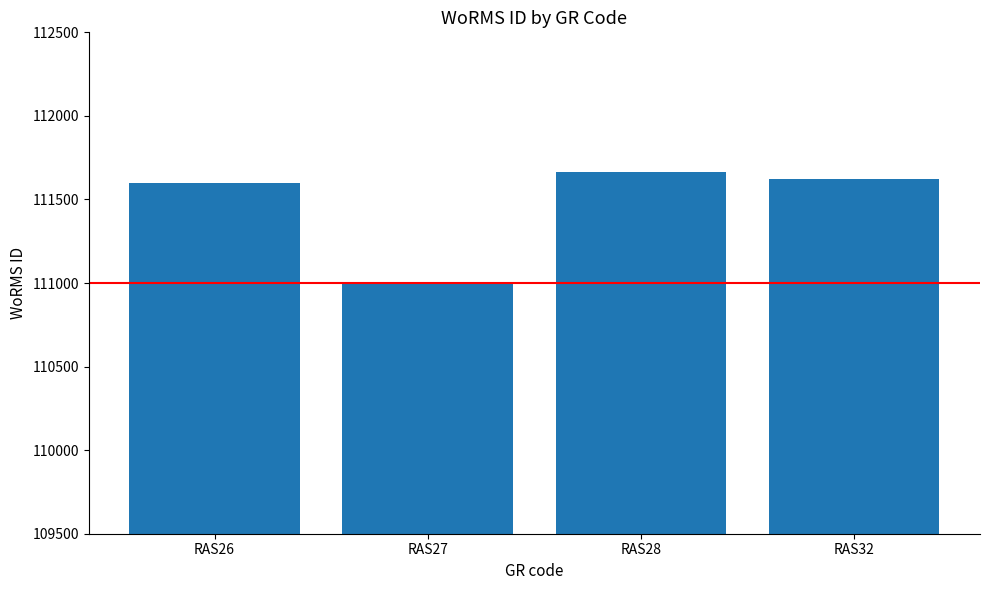

At which category does the chart reach its minimum across all series?

RAS27